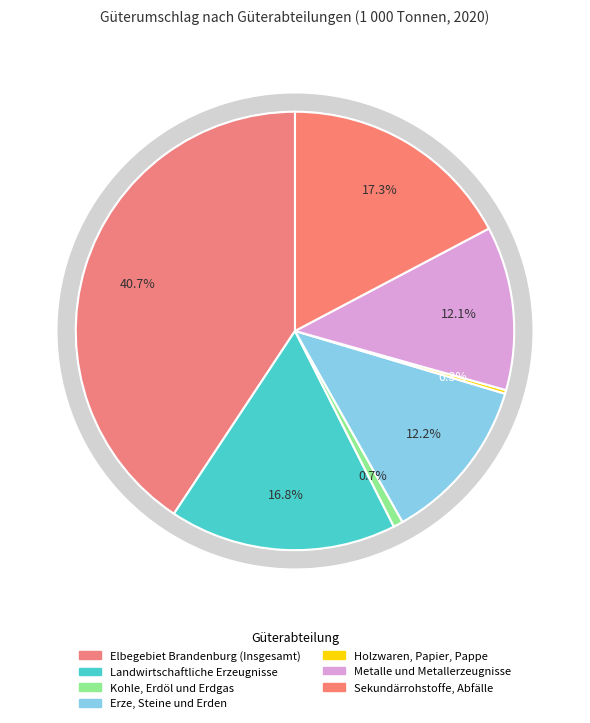

Is there a majority slice in this chart?

No